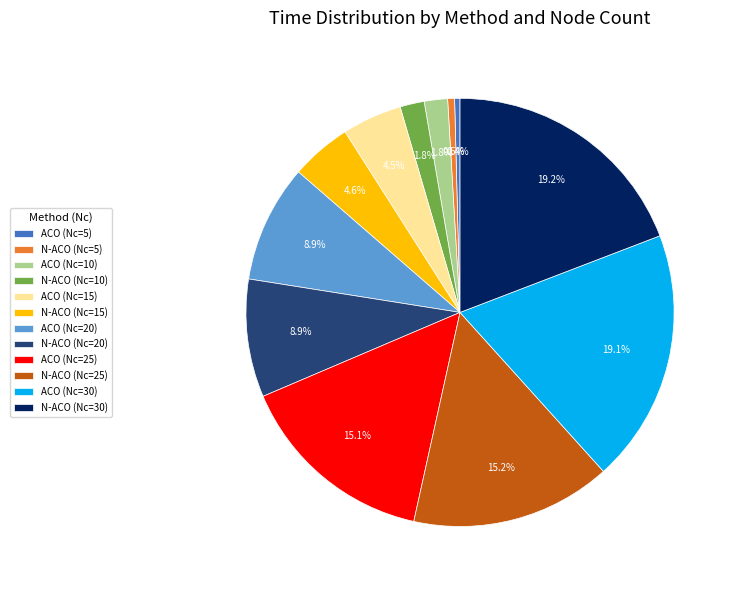

Is it true that N-ACO (Nc=20) is 2% of the pie?

False